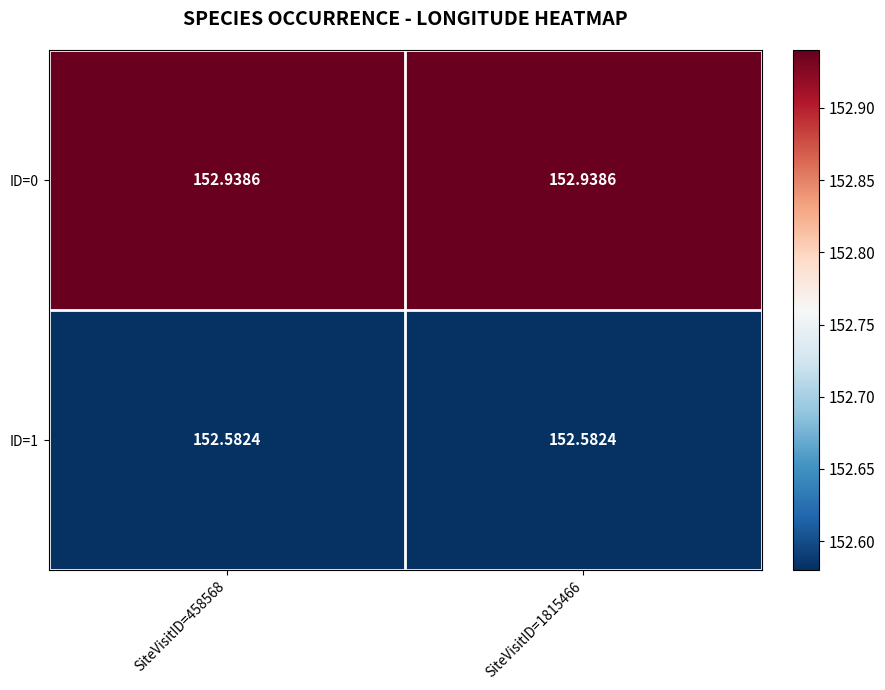

Is the value of ID=0 at SiteVisitID=458568 greater than the value of ID=1 at SiteVisitID=1815466?

Yes